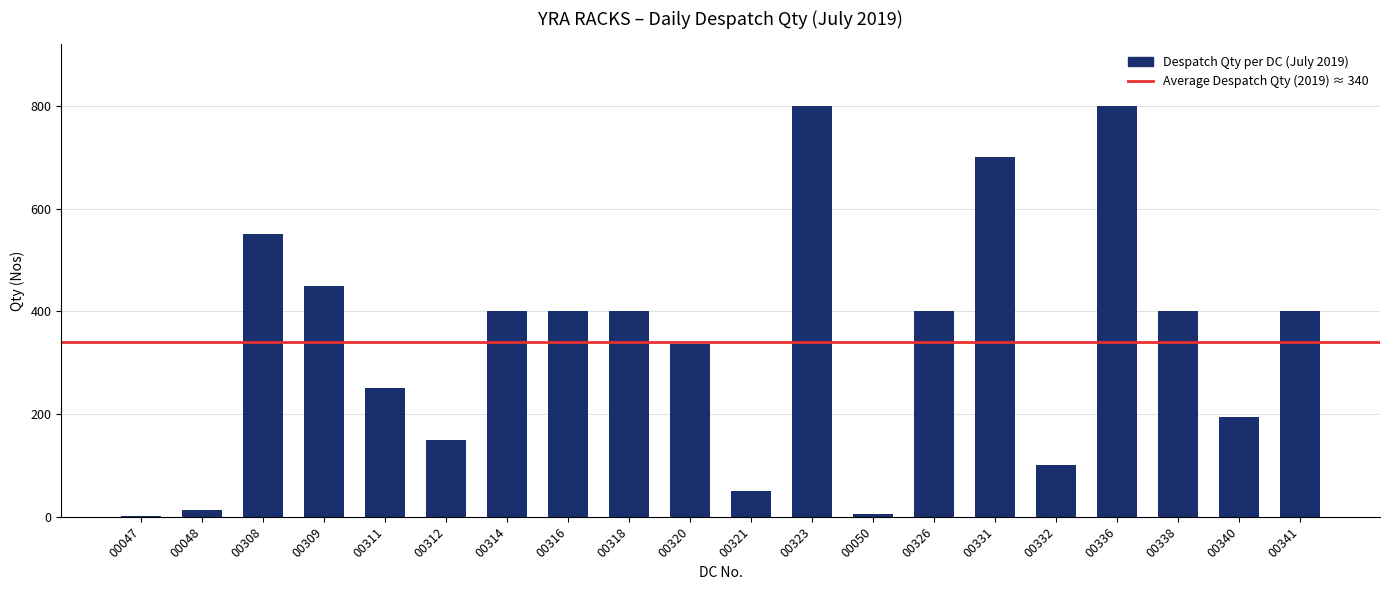

Reading left to right, transcribe all the data shown in this chart.

1	14	550	450	250	150	400	400	400	336	50	800	5	400	700	100	800	400	195	400